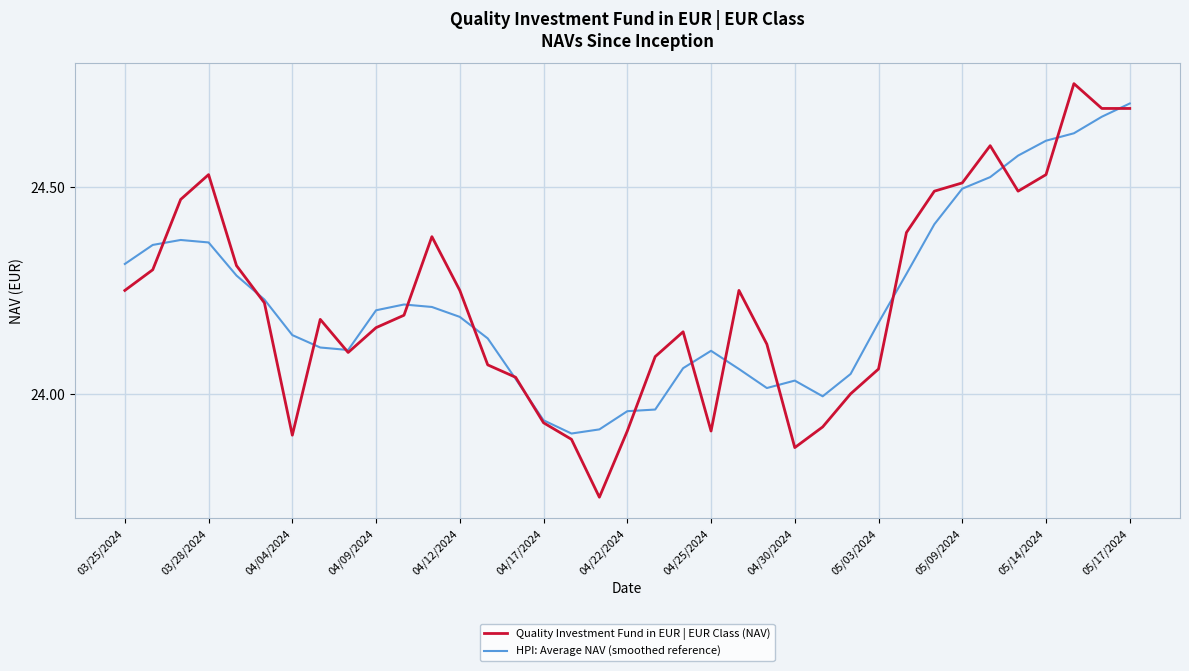

Which series has the largest range (max minus min)?

Quality Investment Fund in EUR | EUR Class (NAV)